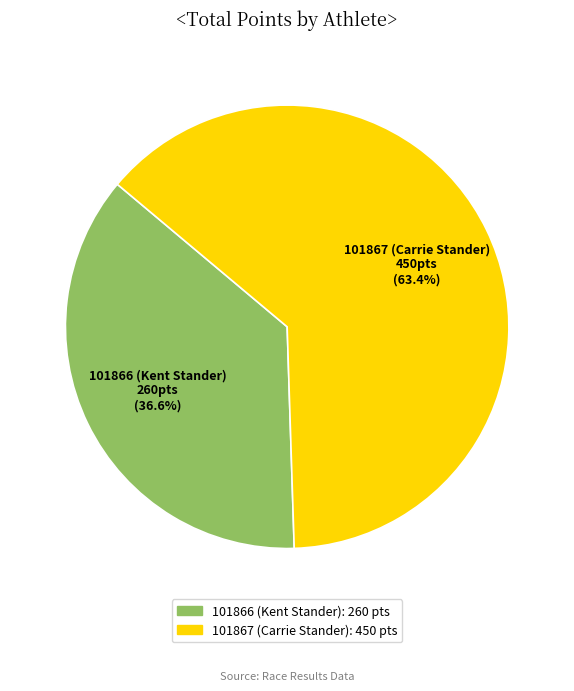

To the nearest percent, what is the difference between the 101866 (Kent Stander) and 101867 (Carrie Stander) slice percentages?

27%